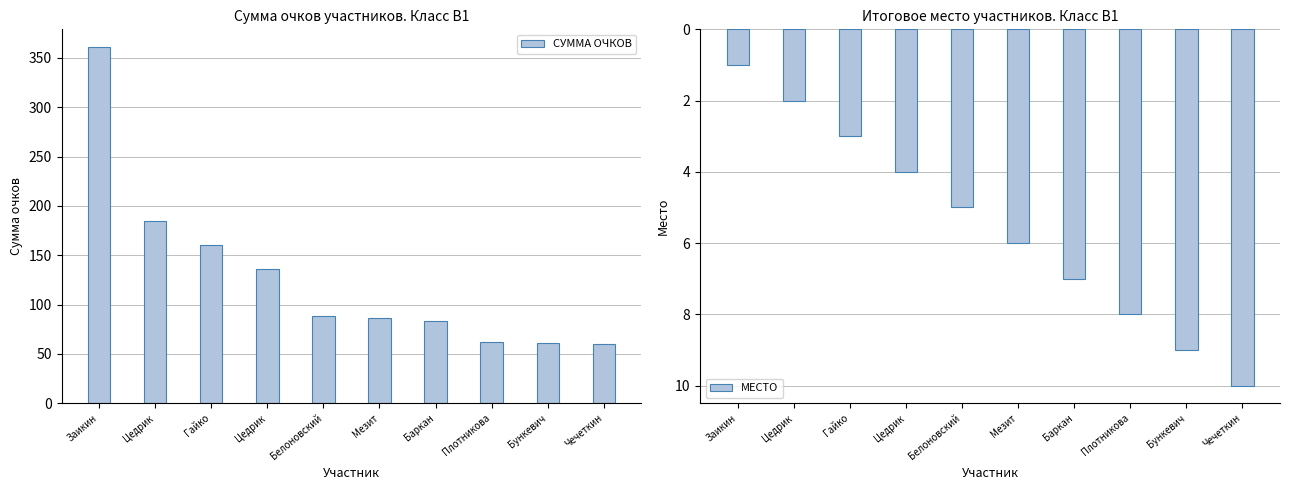

Reading left to right, list all the values displayed in this chart.

СУММА ОЧКОВ: 361	185	160	136	88	86	83	62	61	60
МЕСТО: 1	2	3	4	5	6	7	8	9	10